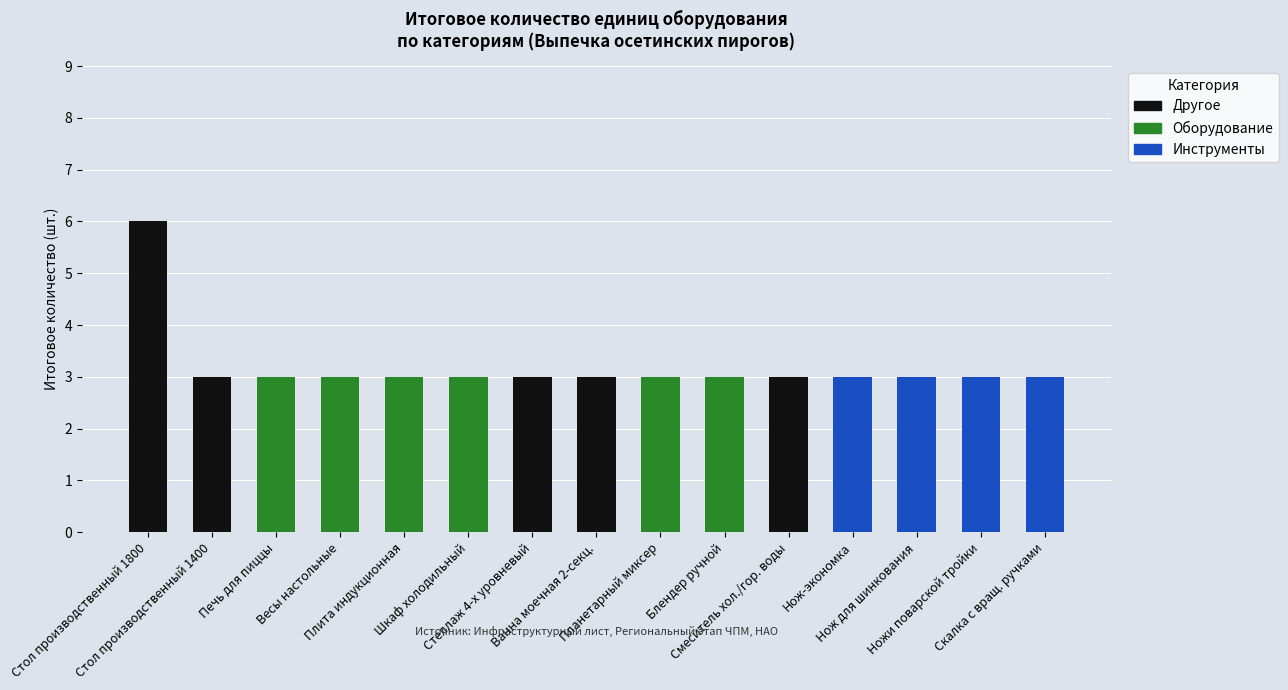

Which category has the highest value in the Другое series?

Стол производственный 1800